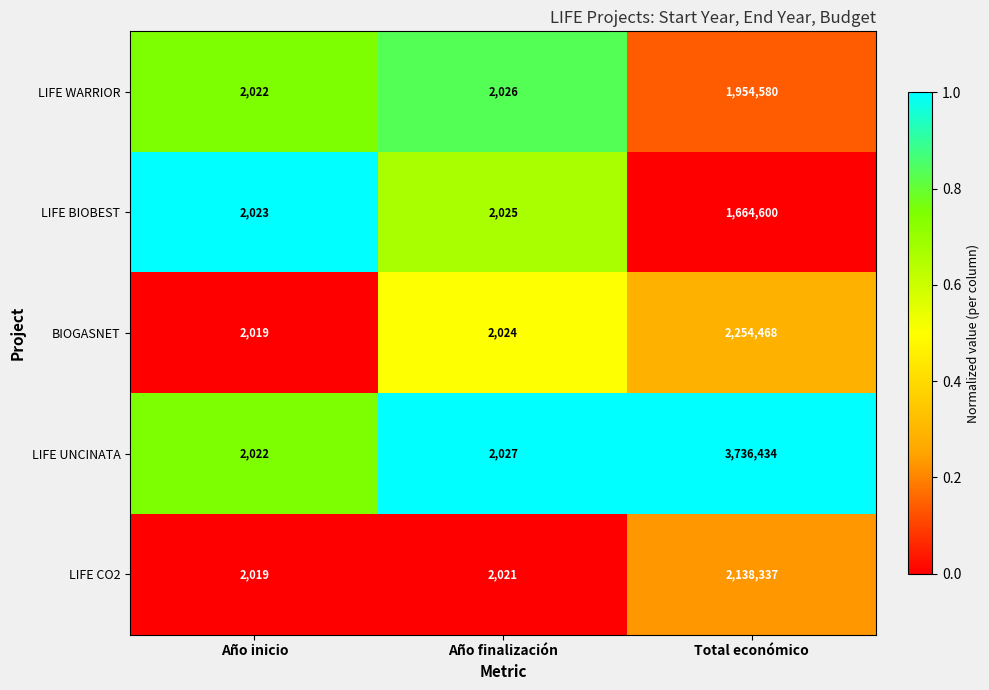

Which series changed the most between Año inicio and Total económico?

LIFE UNCINATA